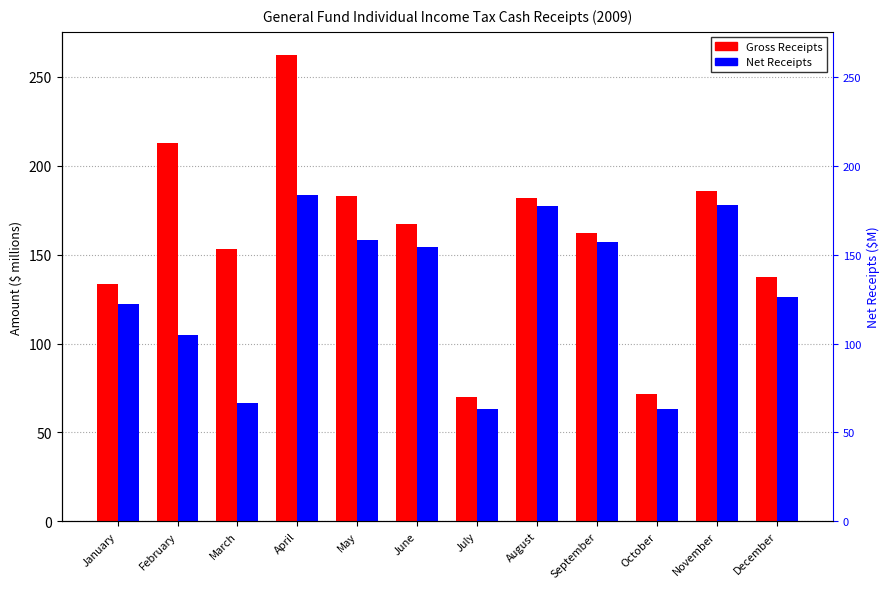

Which has a higher value, December or February?

February